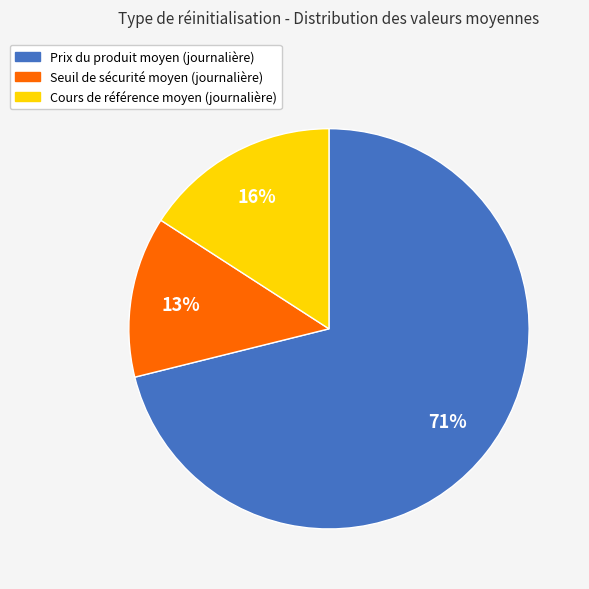

To the nearest percent, what is the average slice percentage?

33%